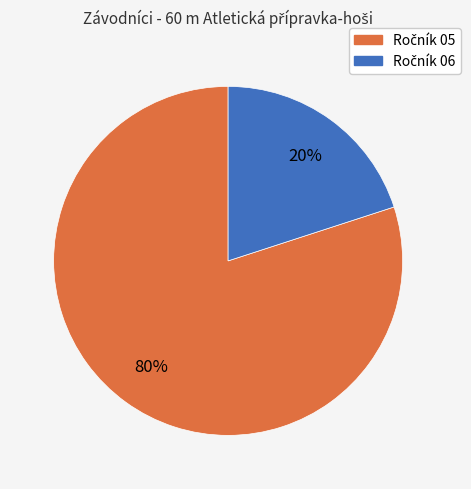

To the nearest percent, what is the difference between the largest and smallest slice percentages?

60%